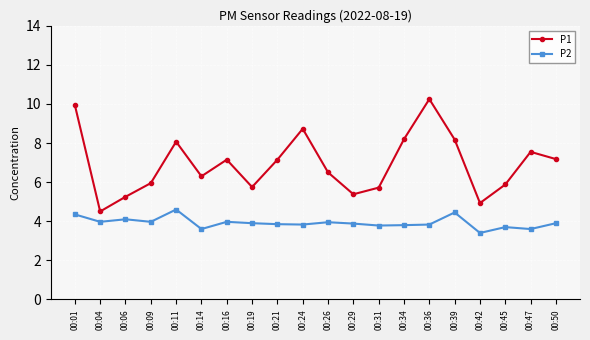

What value does the P2 series have at 00:24?

3.8